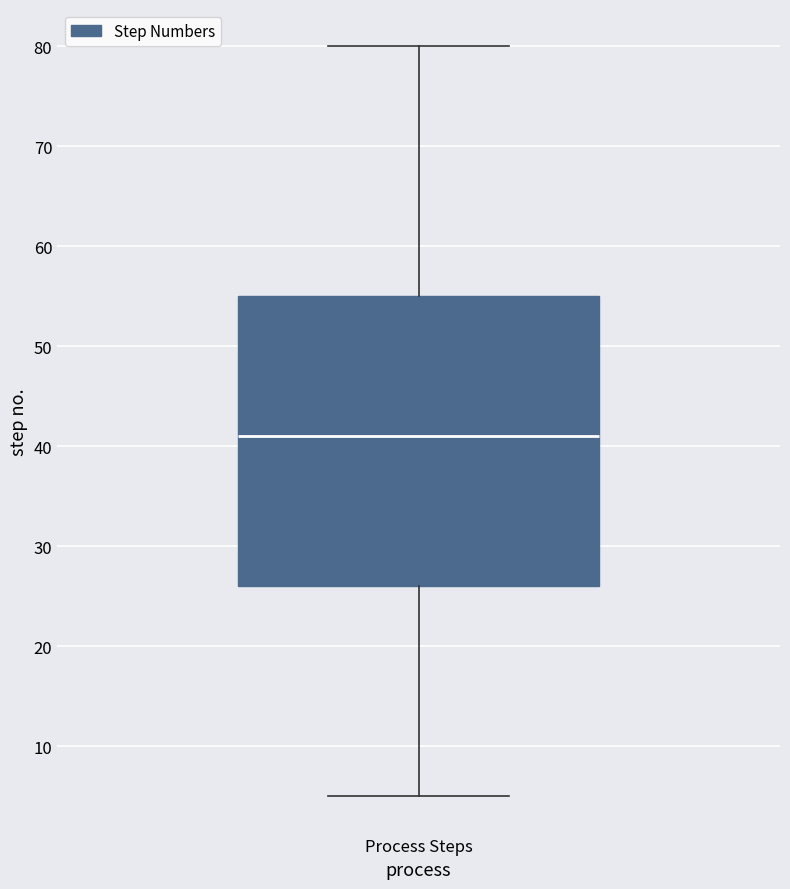

Transcribe this box plot: give where the median line is, the range the box spans, and where the two whiskers end, as read against the y-axis. The values are not printed on the chart, so give them approximately, as read against the axis.

median 41, box 26 to 55, whiskers 5 to 80